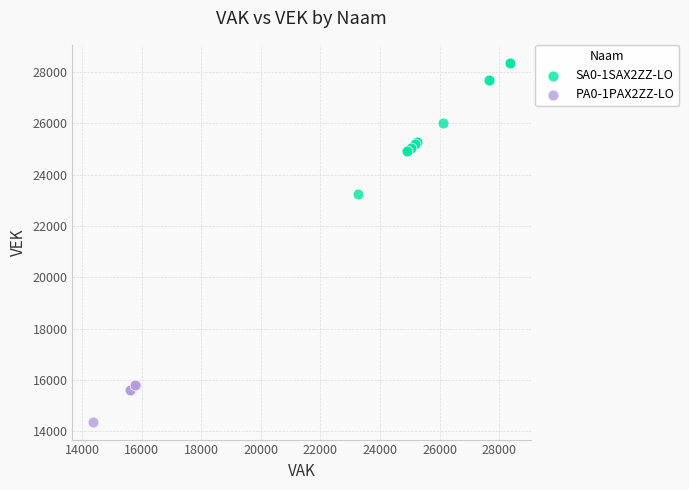

Which series reaches the minimum Y coordinate?

PA0-1PAX2ZZ-LO